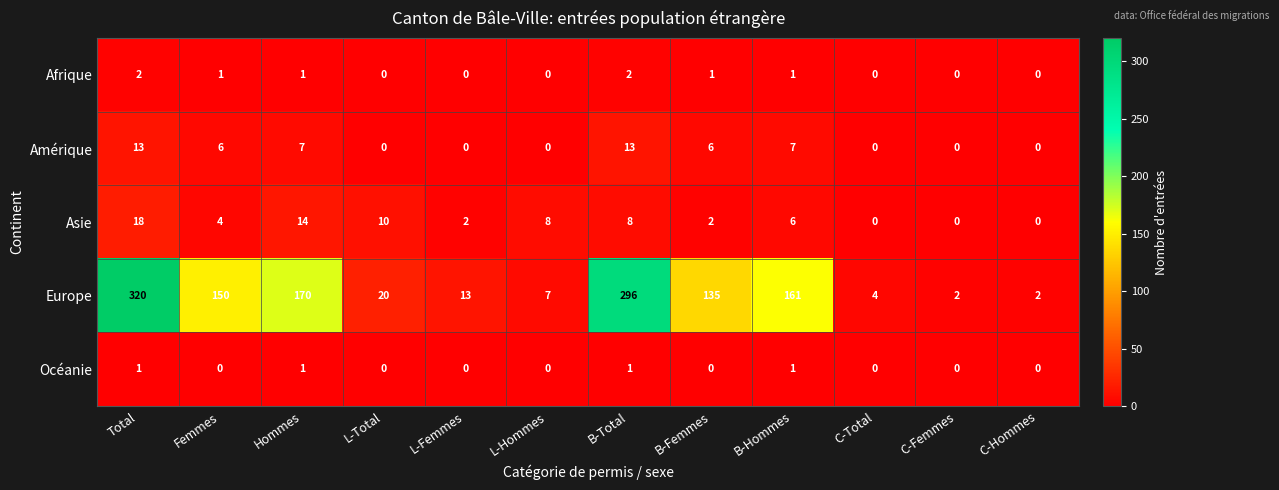

Which series has the largest total across all categories?

Europe